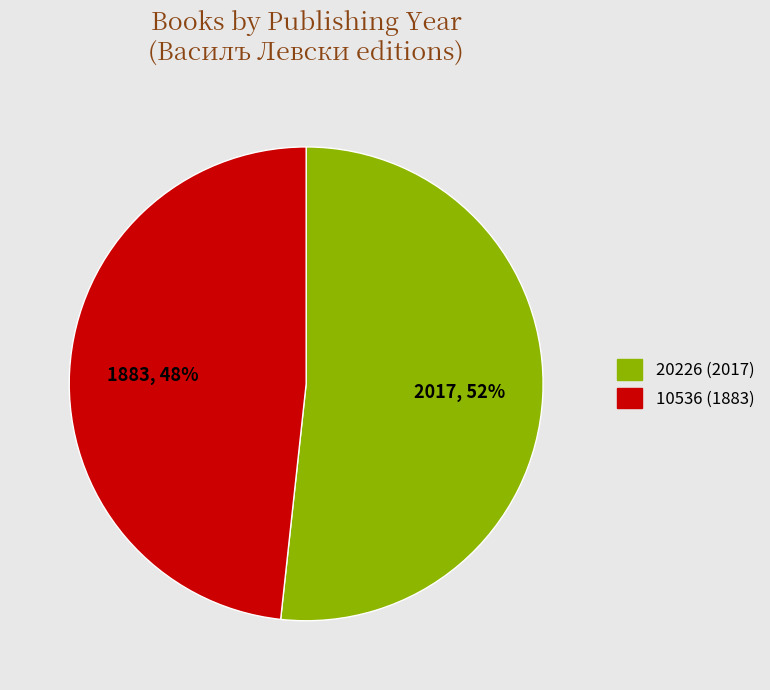

Which has a higher value, 20226 (2017) or 10536 (1883)?

20226 (2017)